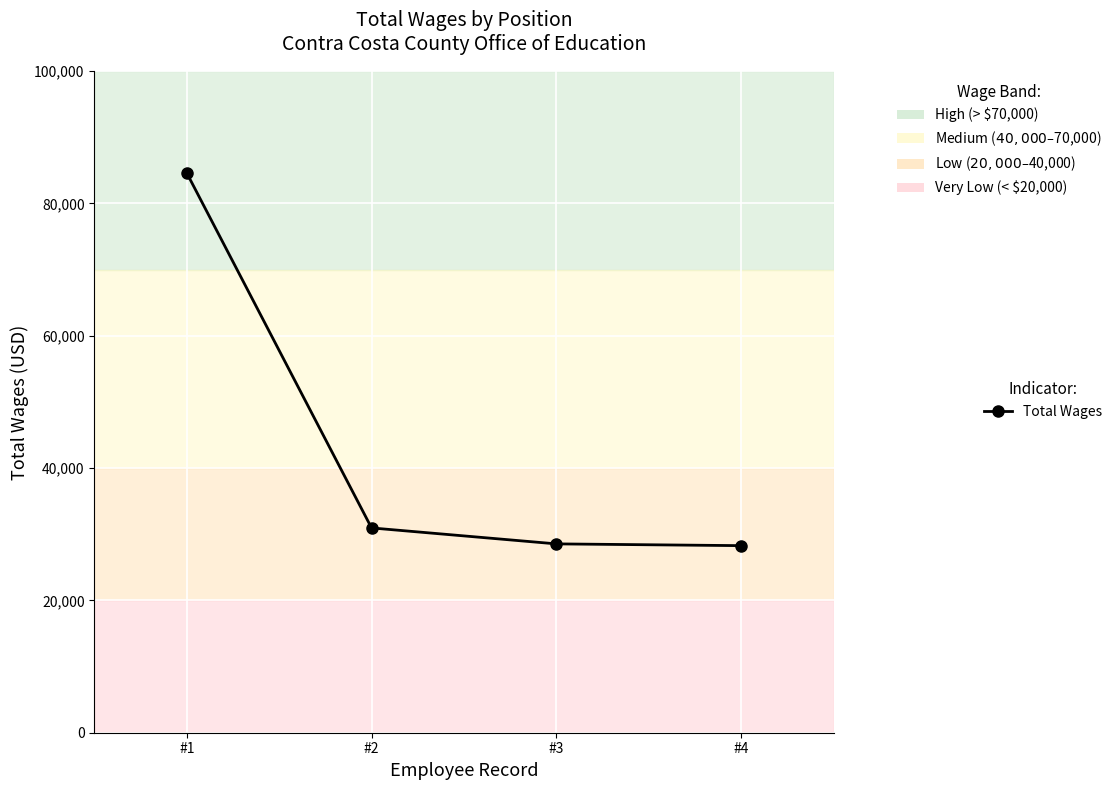

What is the smallest value displayed?

28272